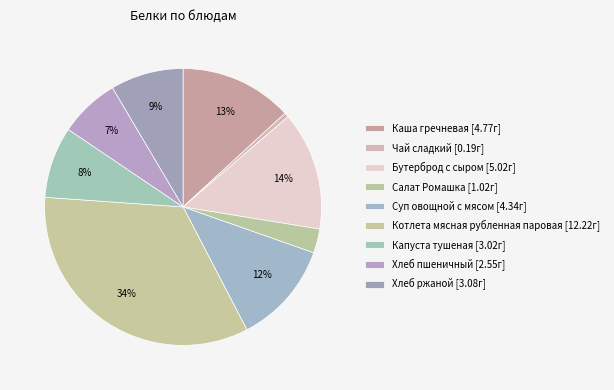

How many slices are in this pie chart?

9